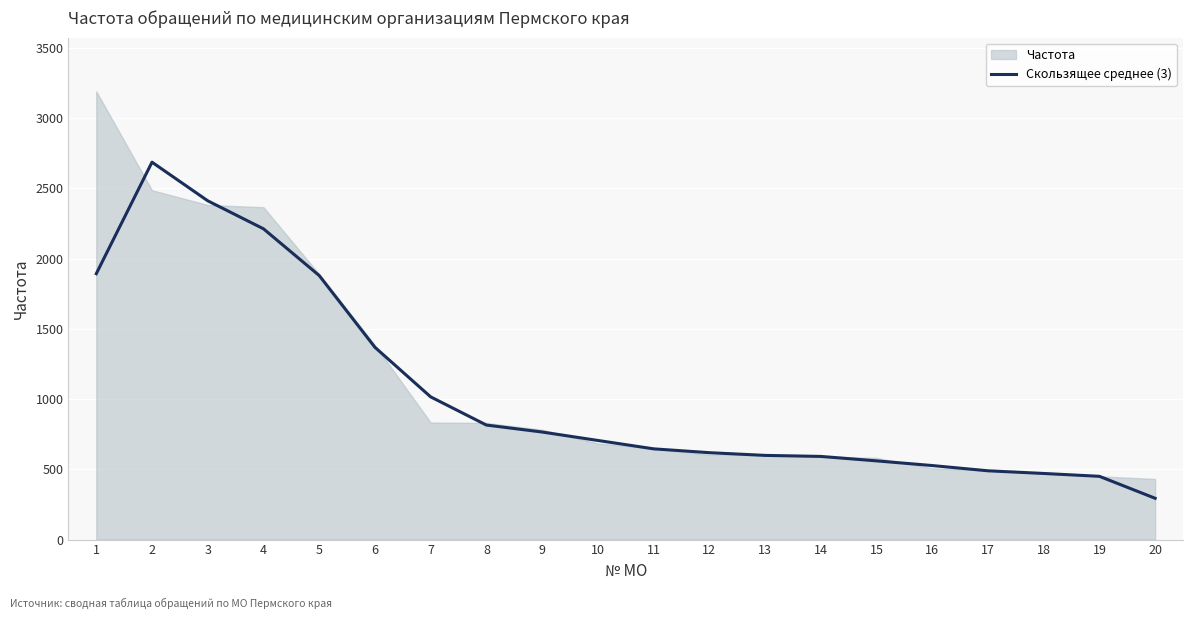

At which label does the data first exceed 705?

1